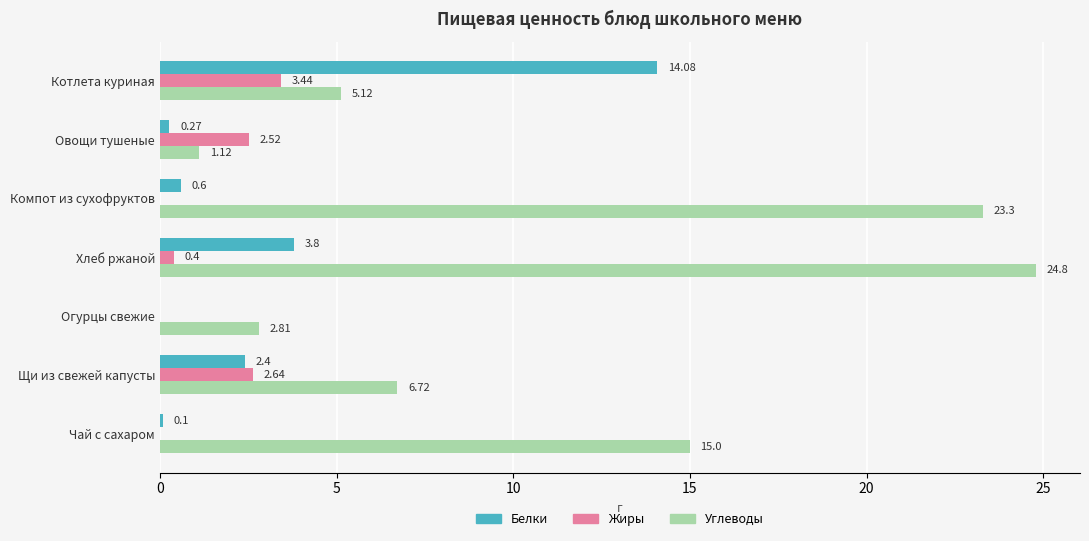

Where is Углеводы nearest to the value 12?

Чай с сахаром